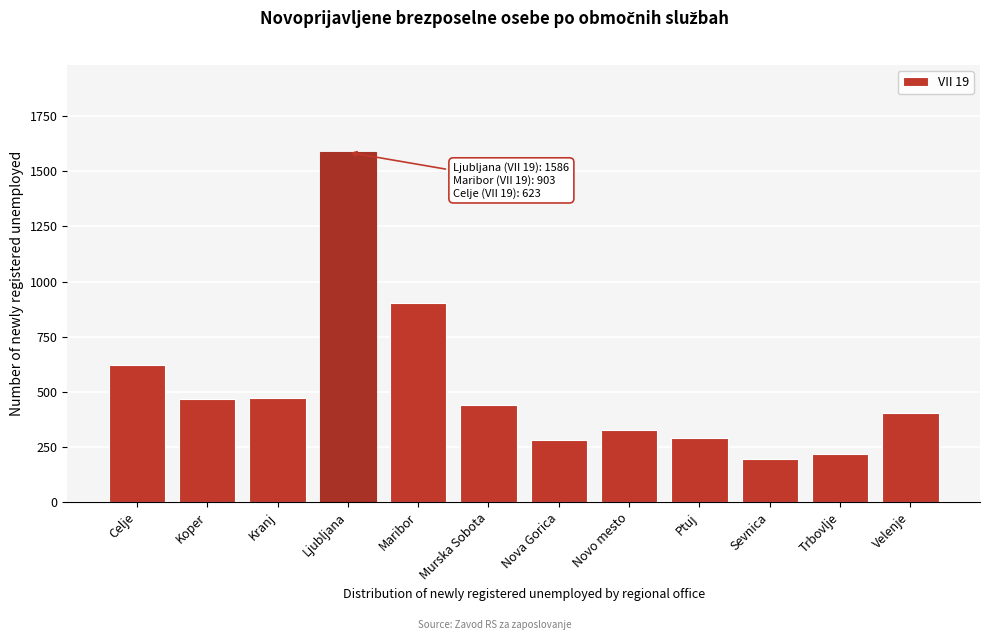

What is the approximate value at Celje?

623